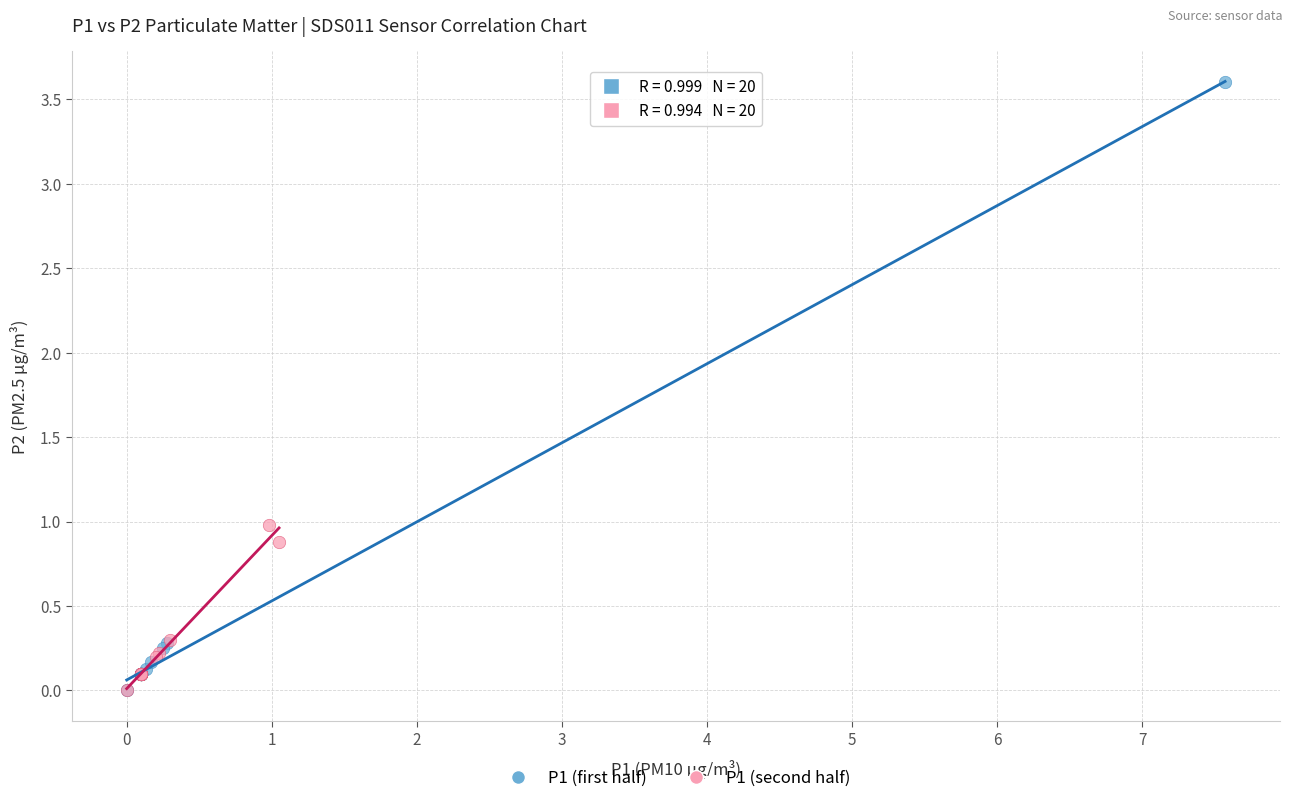

Which series has the widest spread of Y values?

P1 (first half)